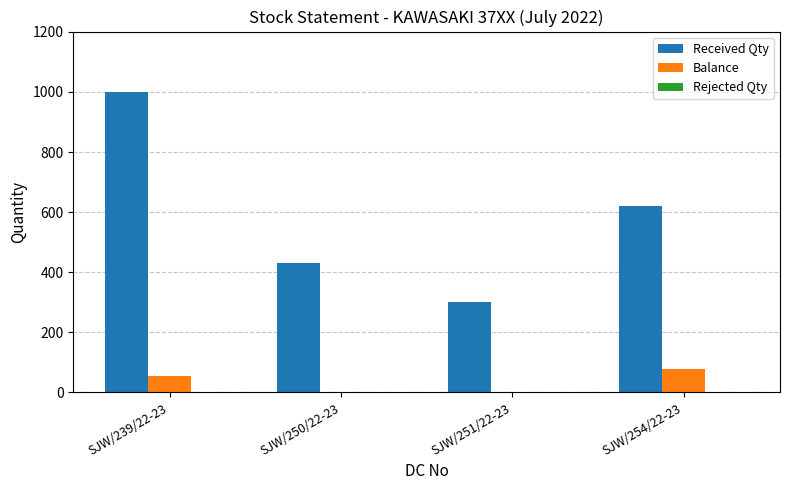

The value of Received Qty at SJW/250/22-23 is 429. True or false?

True